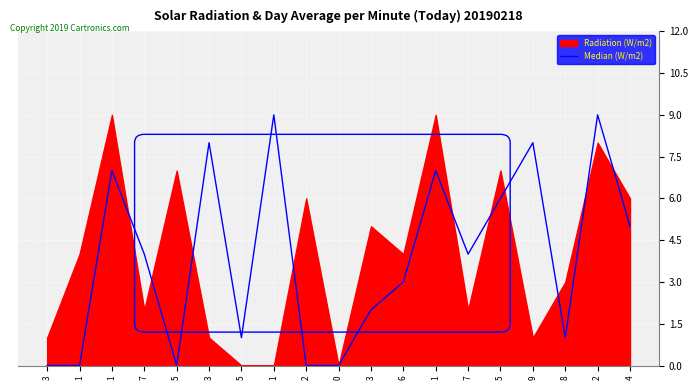

What is the difference between the maximum and minimum values?

9